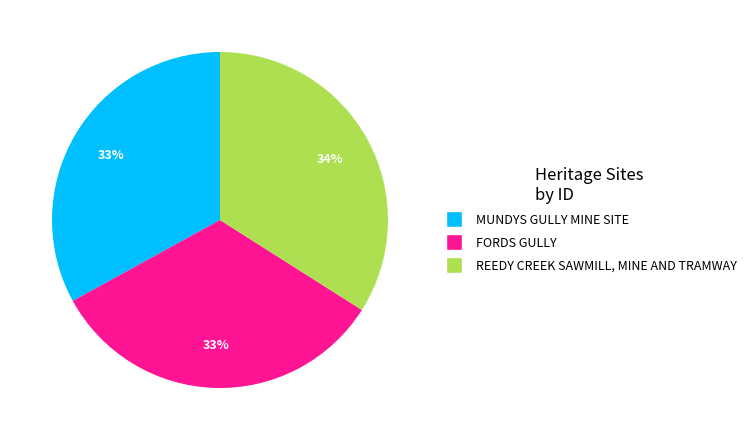

Which category has the biggest portion of the pie?

REEDY CREEK SAWMILL, MINE AND TRAMWAY